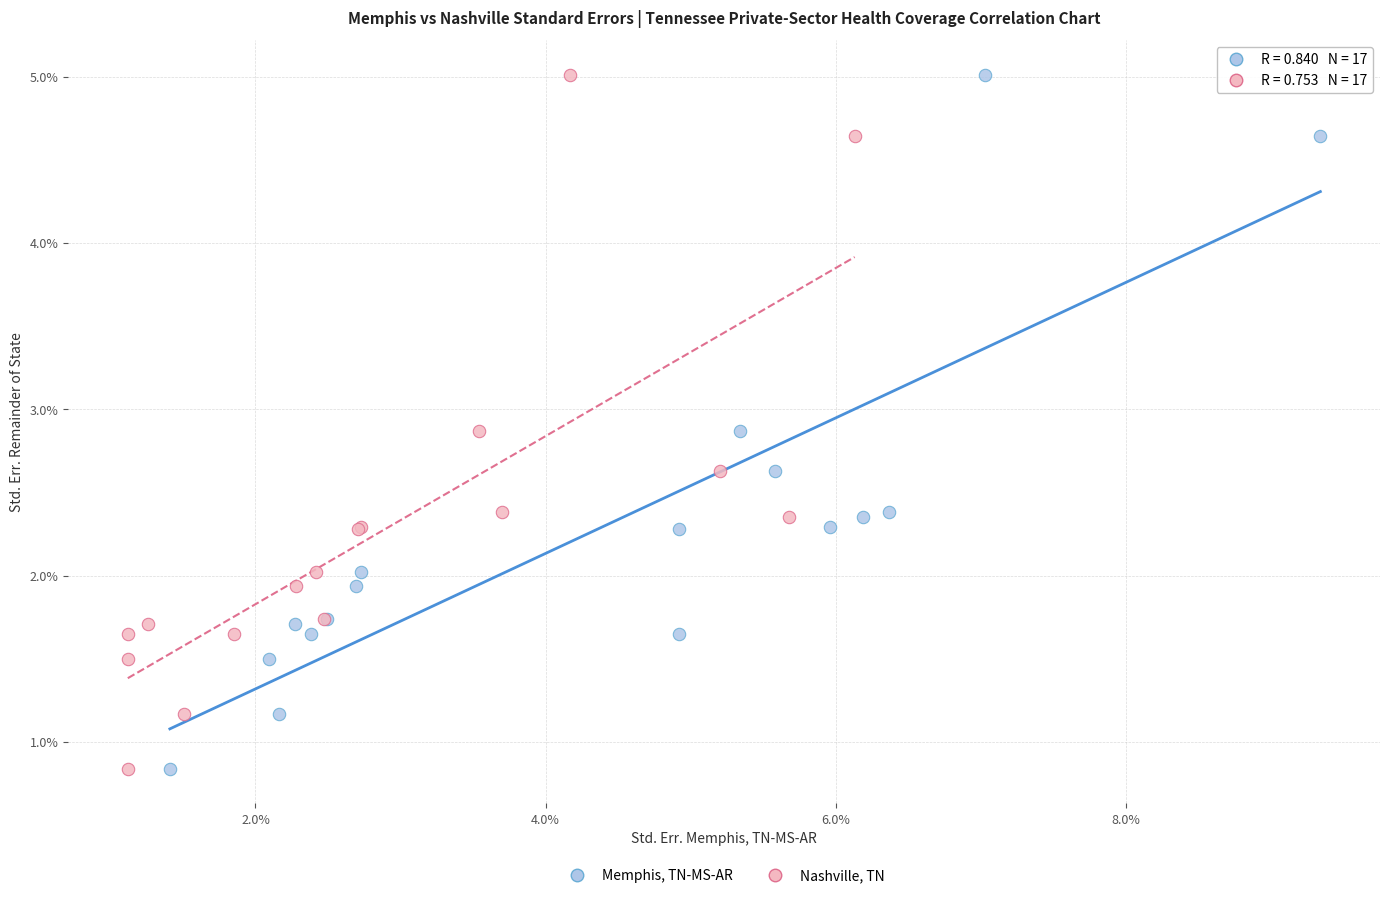

What are all the series names shown in the legend?

Memphis, TN-MS-AR, Nashville, TN